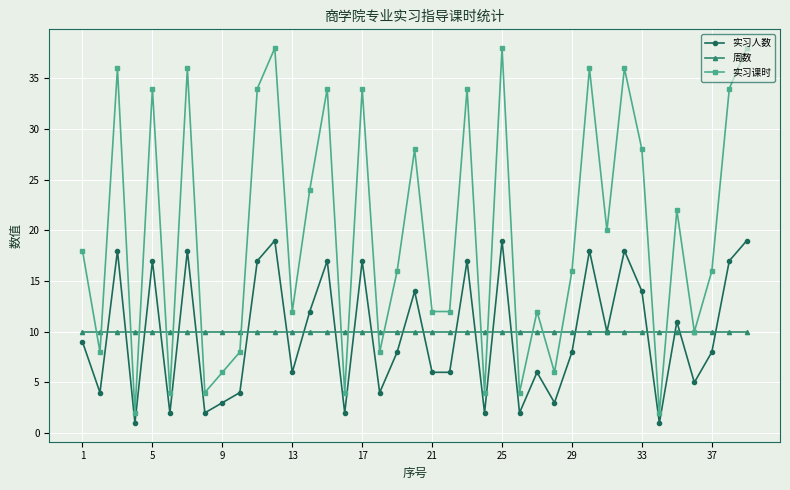

Which series has the widest spread of values?

实习课时